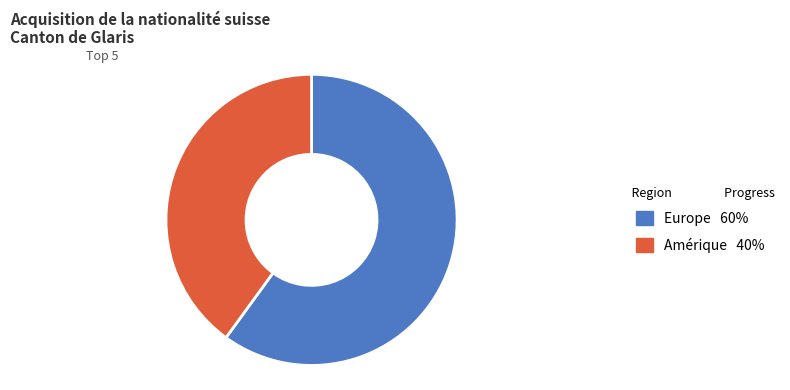

Is there any slice that represents more than half of the pie?

Yes